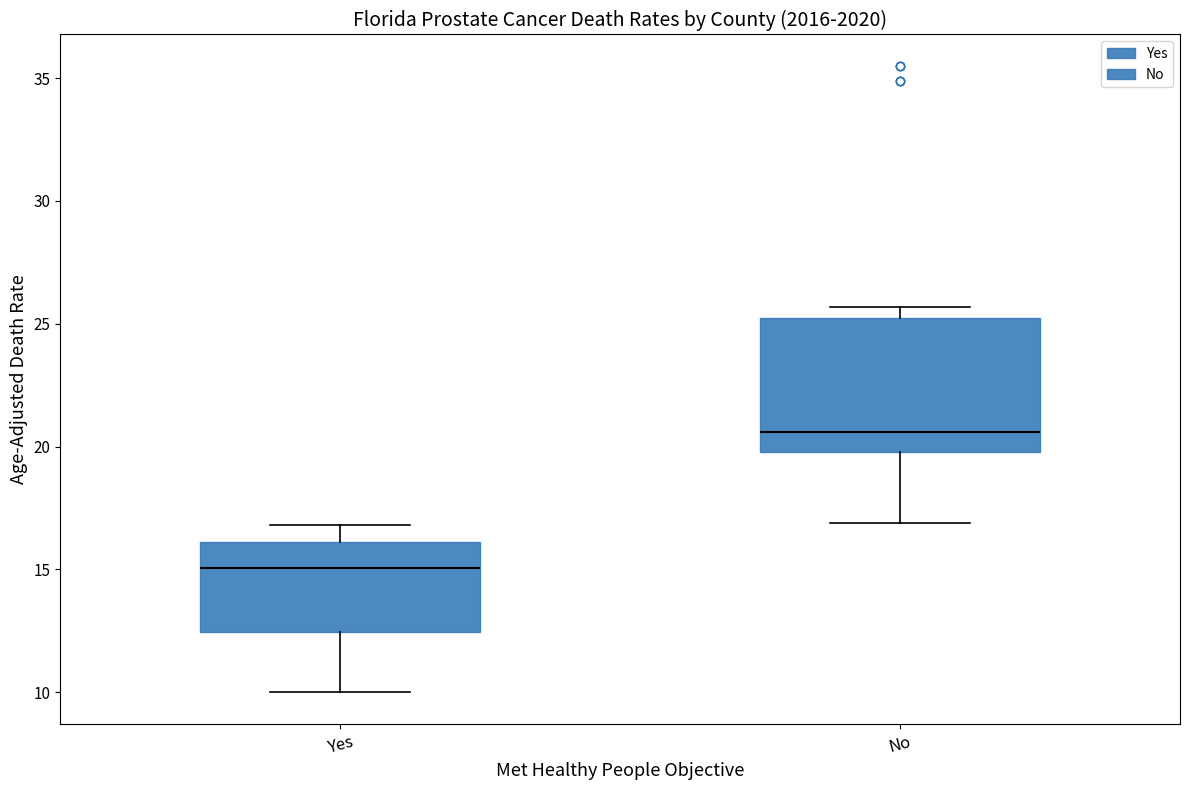

Which box is the tallest, from its lower edge to its upper edge?

No